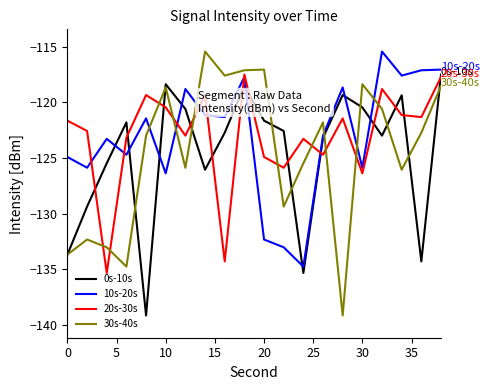

Which series ends up on top after the final intersection of 0s-10s and 30s-40s?

0s-10s